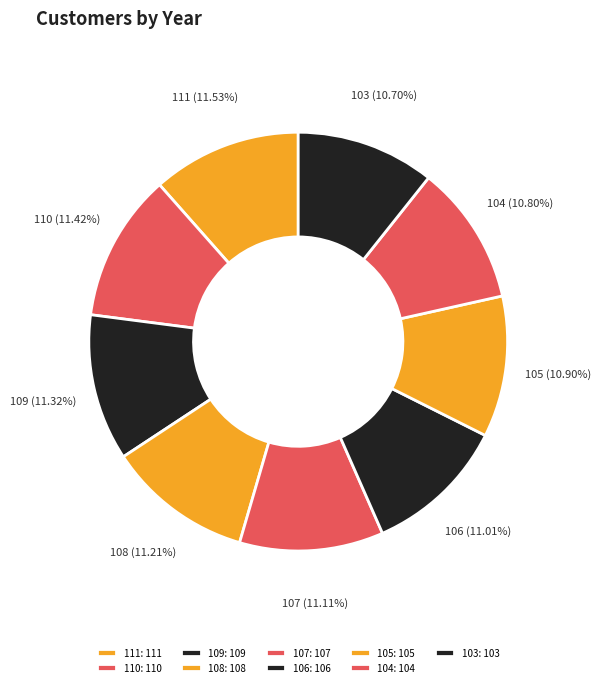

Count the number of slices in the pie.

9